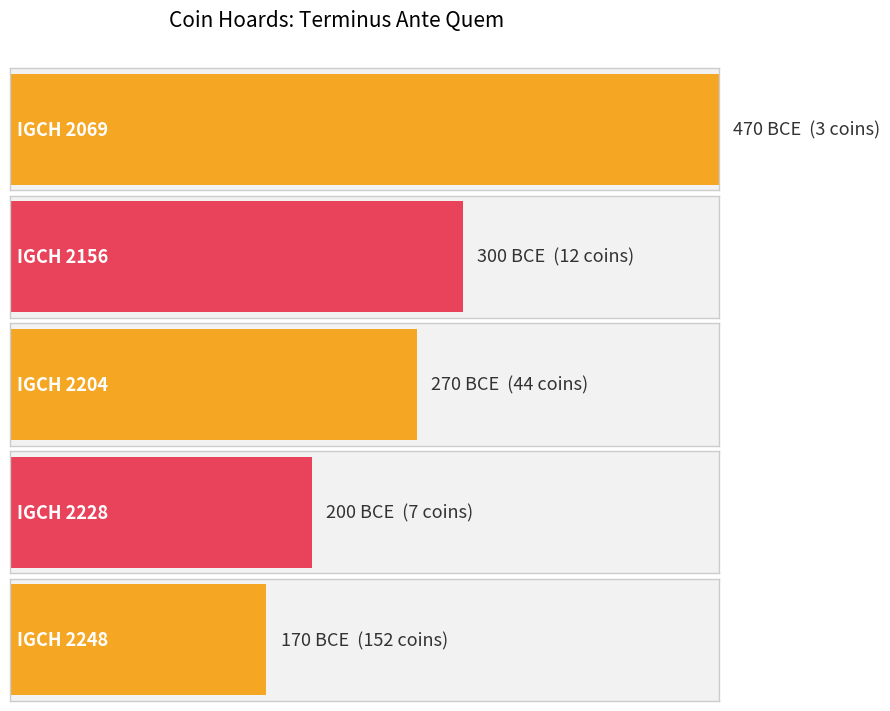

Are the bars grouped side by side (vs. stacked)?

No